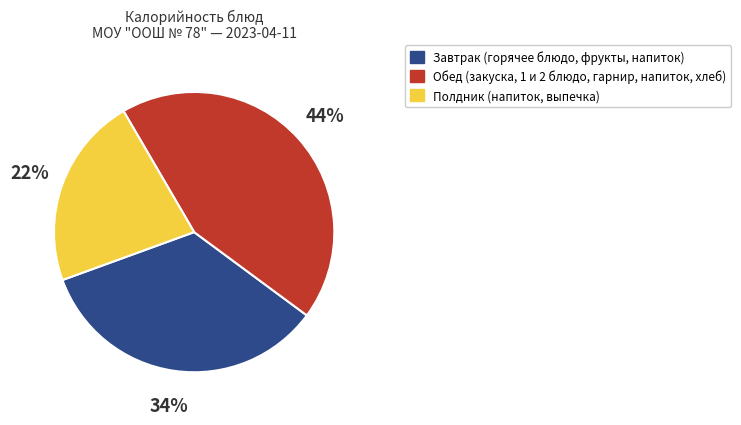

Is there any slice that represents more than half of the pie?

No